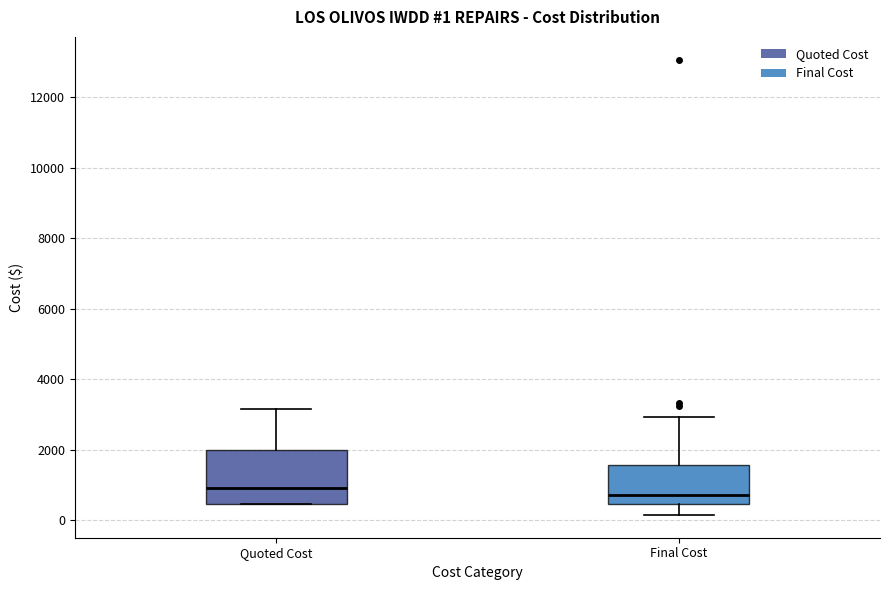

Comparing the boxes themselves (not the whiskers), which one is the tallest?

Quoted Cost